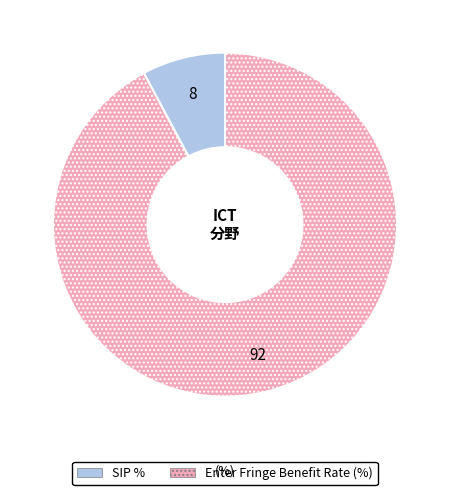

True or false: Enter Fringe Benefit Rate (%) accounts for 99% of the total.

False